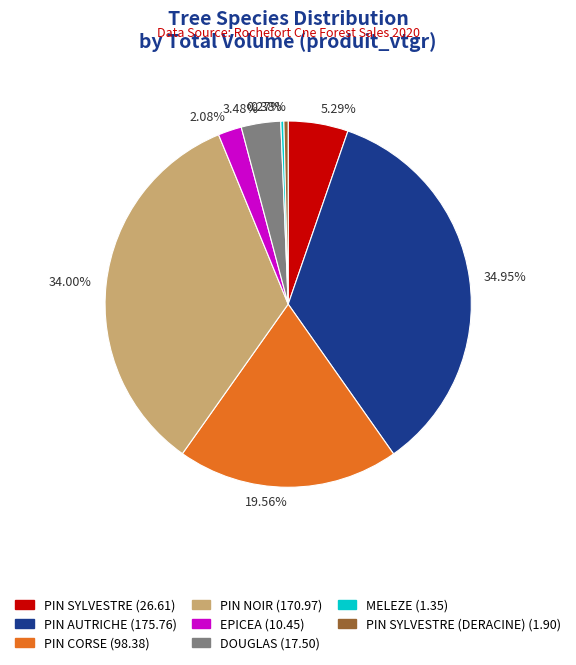

Which has a higher value, 3.48% or 5.29%?

5.29%